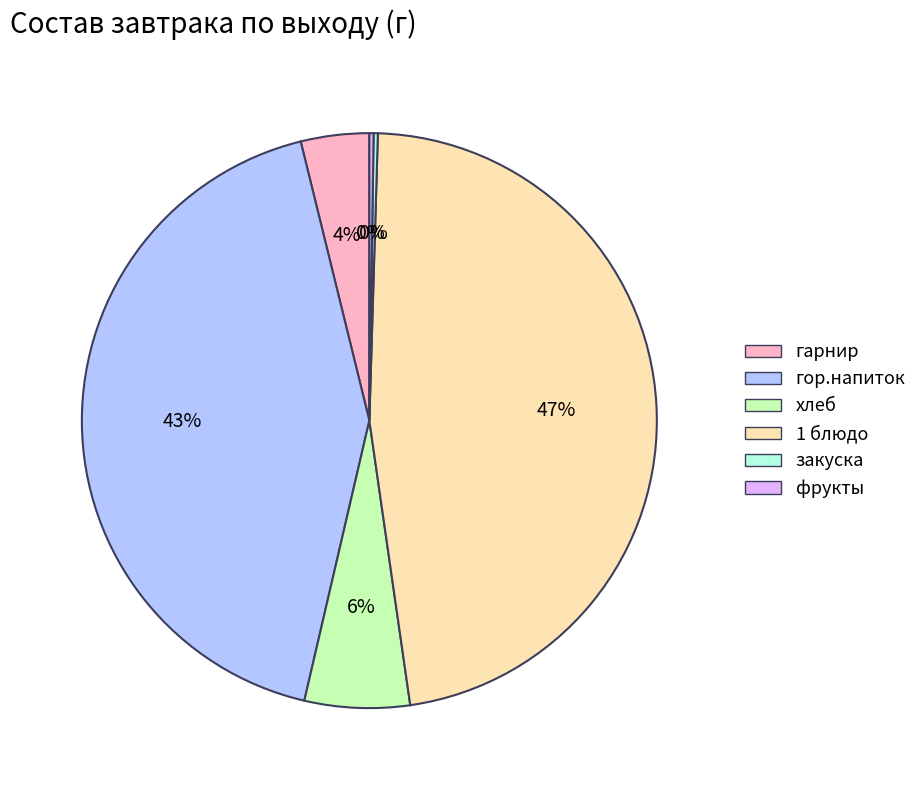

Between хлеб and 1 блюдо, which is larger?

1 блюдо